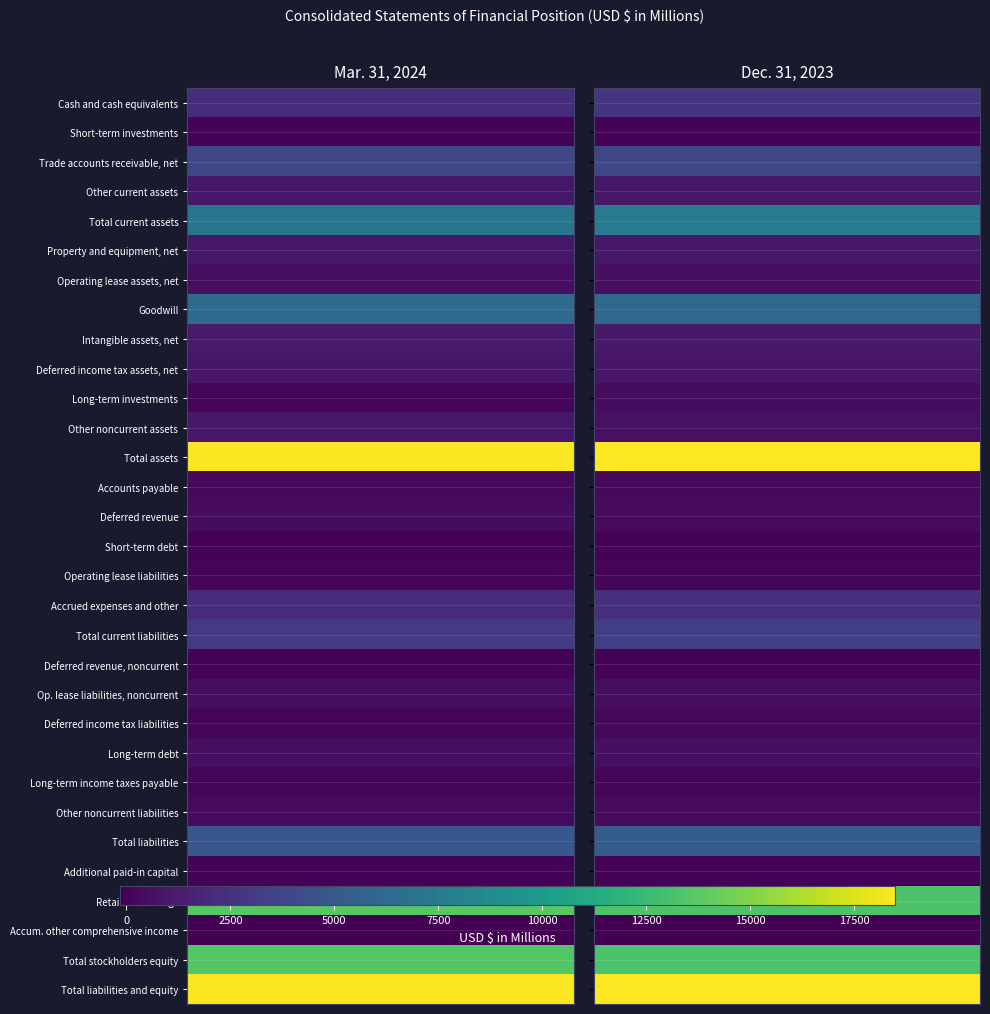

Reading left to right, extract all data points from this chart.

Cash and cash equivalents: 2231	2621
Short-term investments: 12	14
Trade accounts receivable, net: 3822	3849
Other current assets: 1021	1022
Total current assets: 7086	7506
Property and equipment, net: 1036	1048
Operating lease assets, net: 589	611
Goodwill: 6393	6085
Intangible assets, net: 1171	1149
Deferred income tax assets, net: 993	993
Long-term investments: 83	435
Other noncurrent assets: 1057	656
Total assets: 18408	18483
Accounts payable: 291	337
Deferred revenue: 449	385
Short-term debt: 33	33
Operating lease liabilities: 143	153
Accrued expenses and other: 2096	2425
Total current liabilities: 3012	3333
Deferred revenue, noncurrent: 36	42
Op. lease liabilities, noncurrent: 503	523
Deferred income tax liabilities: 201	226
Long-term debt: 598	606
Long-term income taxes payable: 157	157
Other noncurrent liabilities: 411	369
Total liabilities: 4918	5256
Additional paid-in capital: 20	15
Retained earnings: 13621	13301
Accum. other comprehensive income: -156	-94
Total stockholders equity: 13490	13227
Total liabilities and equity: 18408	18483